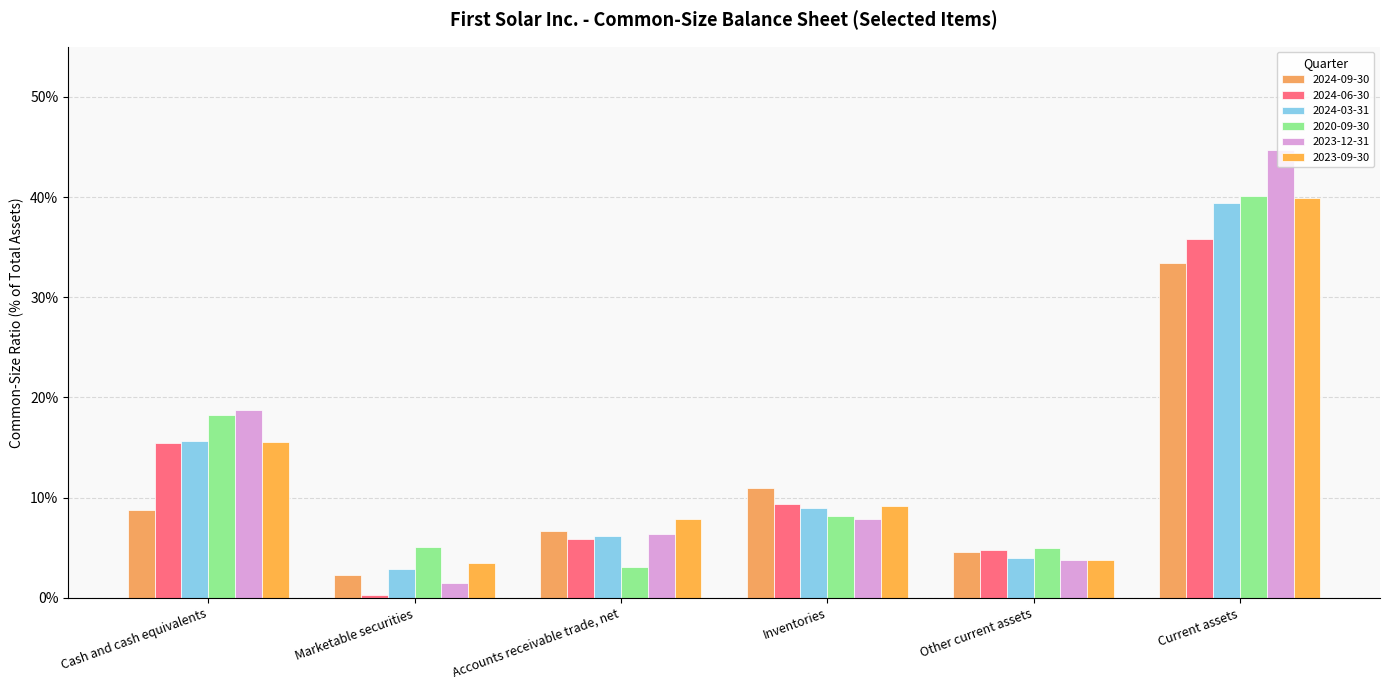

Which series has the widest spread of values?

2023-12-31